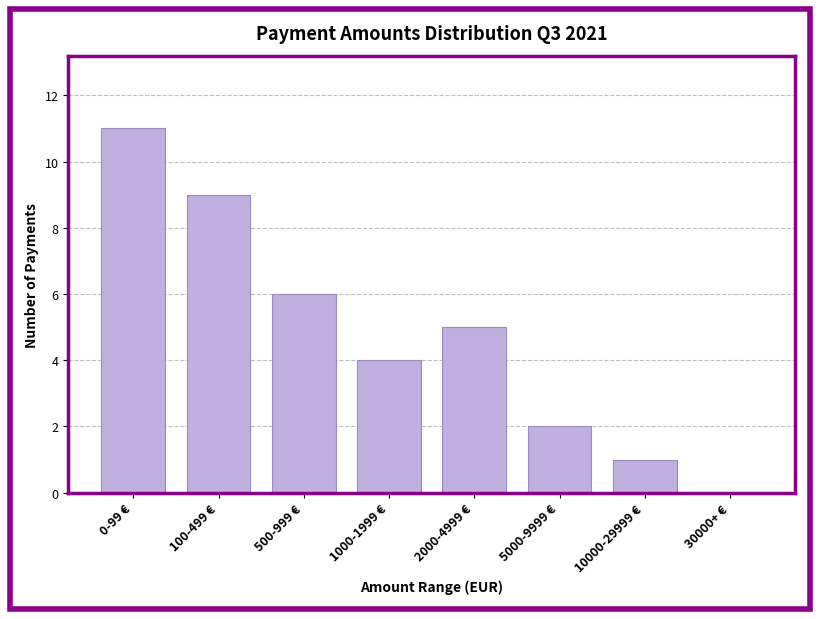

Reading right to left, transcribe all the data shown in this chart.

30000+ €=0	10000-29999 €=1	5000-9999 €=2	2000-4999 €=5	1000-1999 €=4	500-999 €=6	100-499 €=9	0-99 €=11